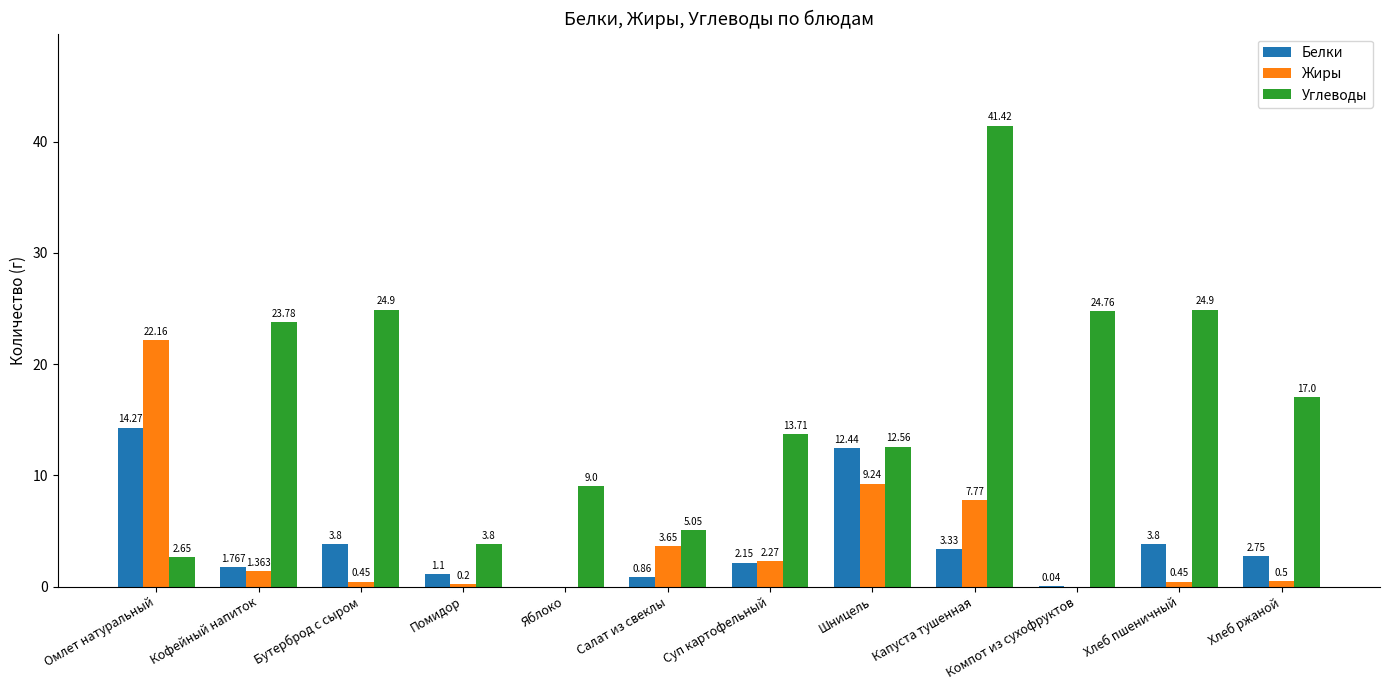

The value of Углеводы at Хлеб ржаной is 10.9. True or false?

False